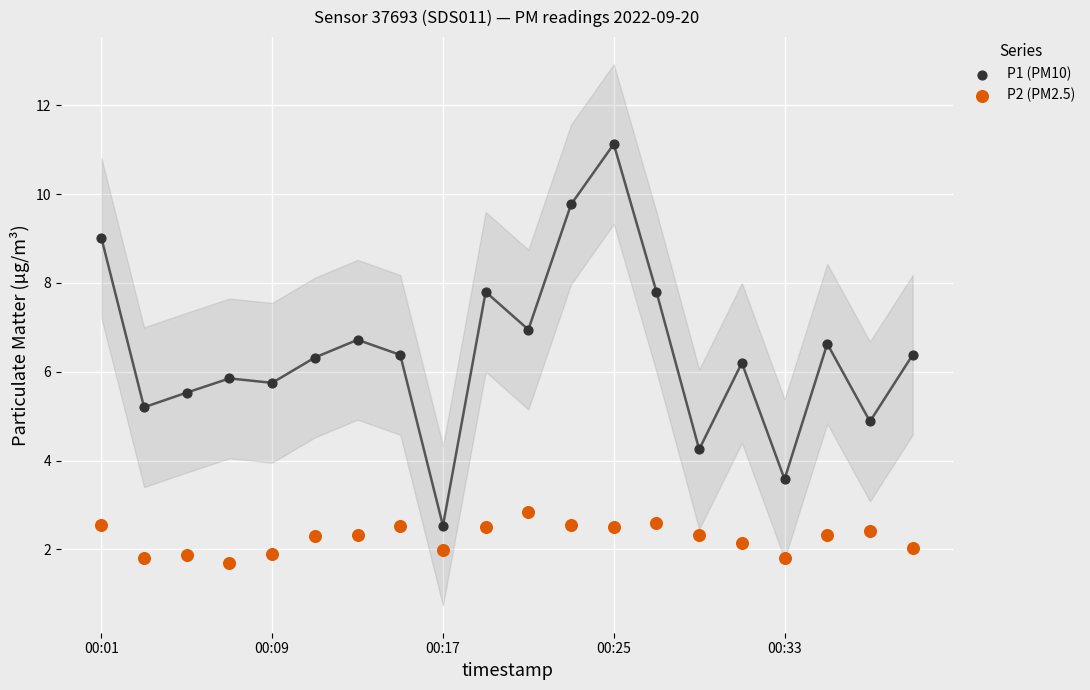

Which series reaches the minimum Y coordinate?

P2 (PM2.5)